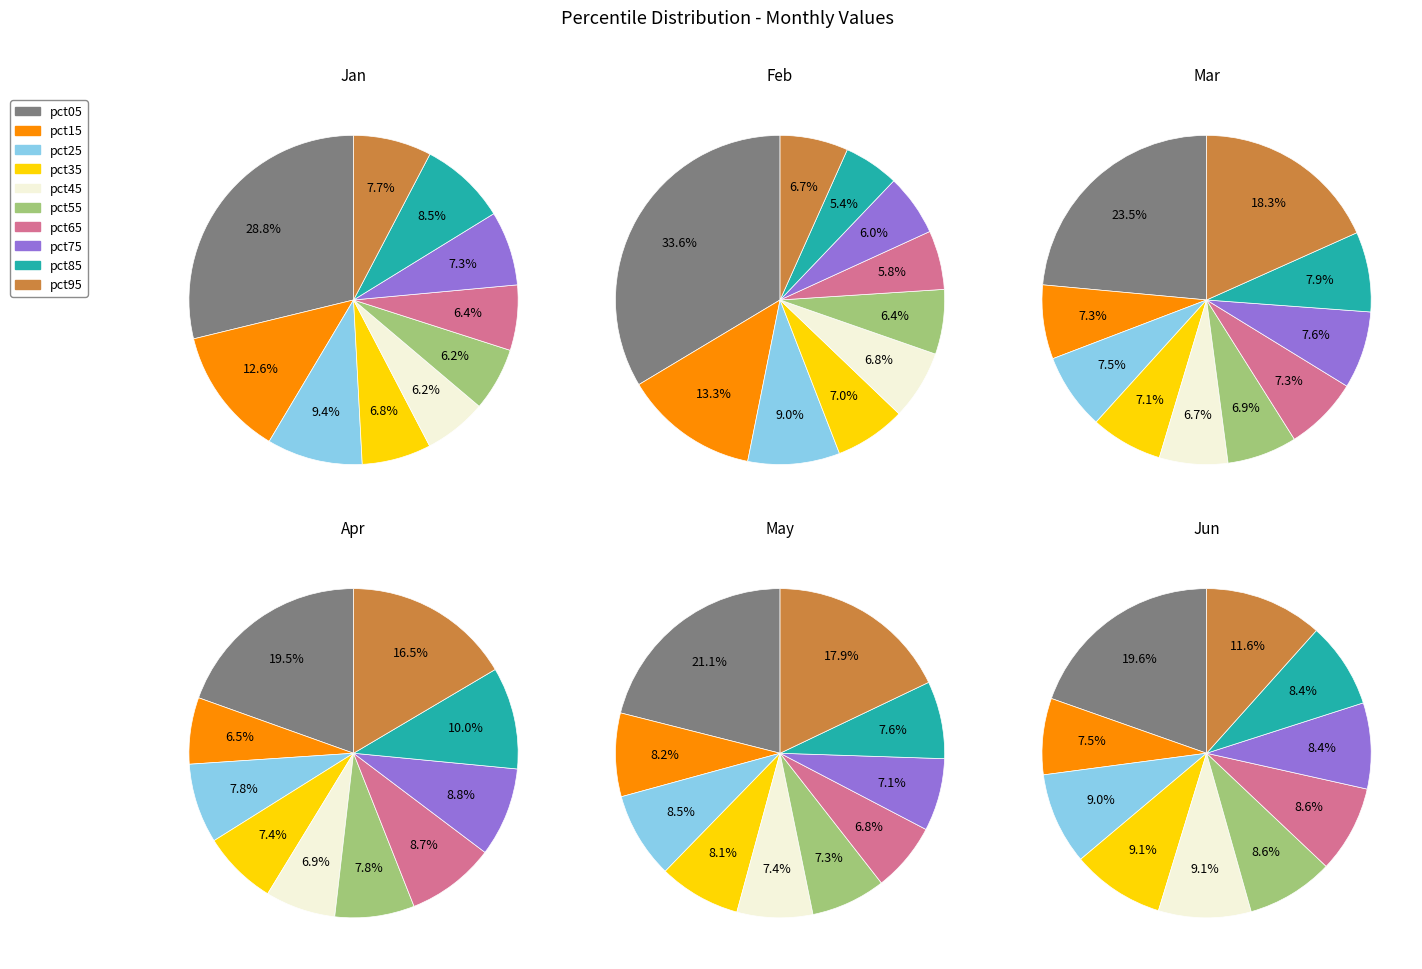

Which has a higher value, pct75 or pct85?

pct85